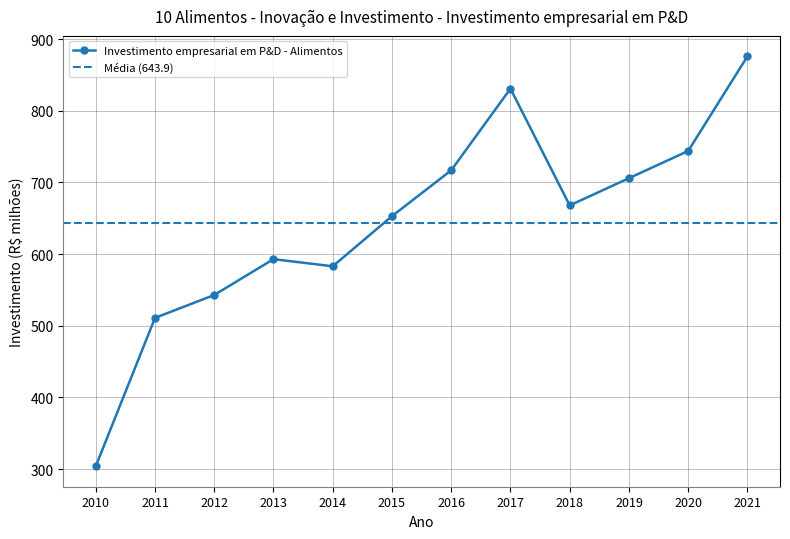

Rank the categories by value from highest to lowest.

2021, 2017, 2020, 2016, 2019, 2018, 2015, 2013, 2014, 2012, 2011, 2010